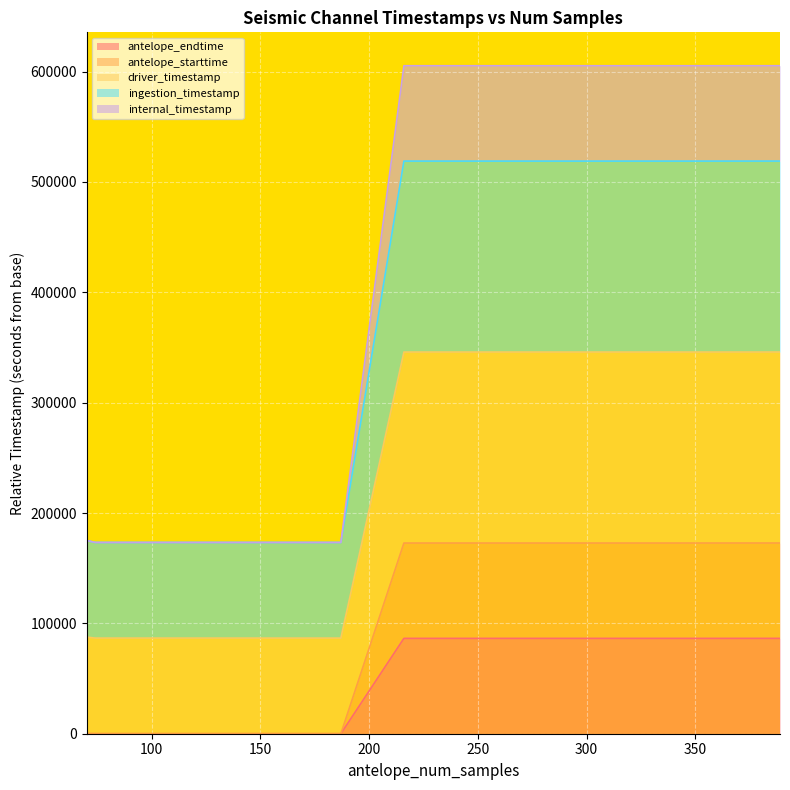

How many values in the internal_timestamp series are below 345846?

3